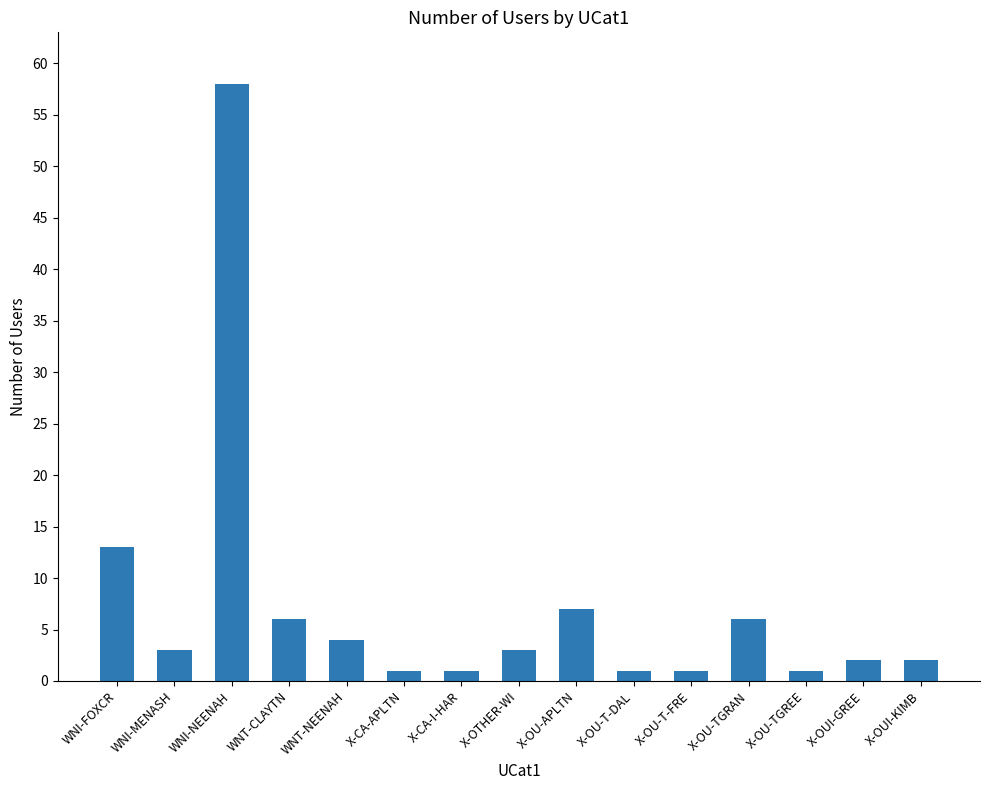

How many data points are less than 3?

7